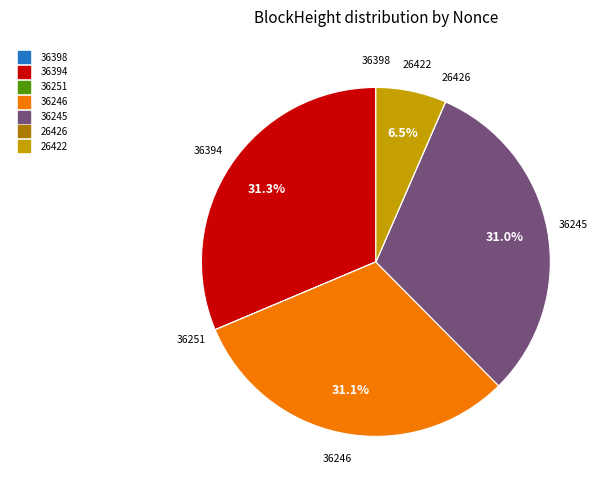

To the nearest percent, what is the average slice percentage?

14%